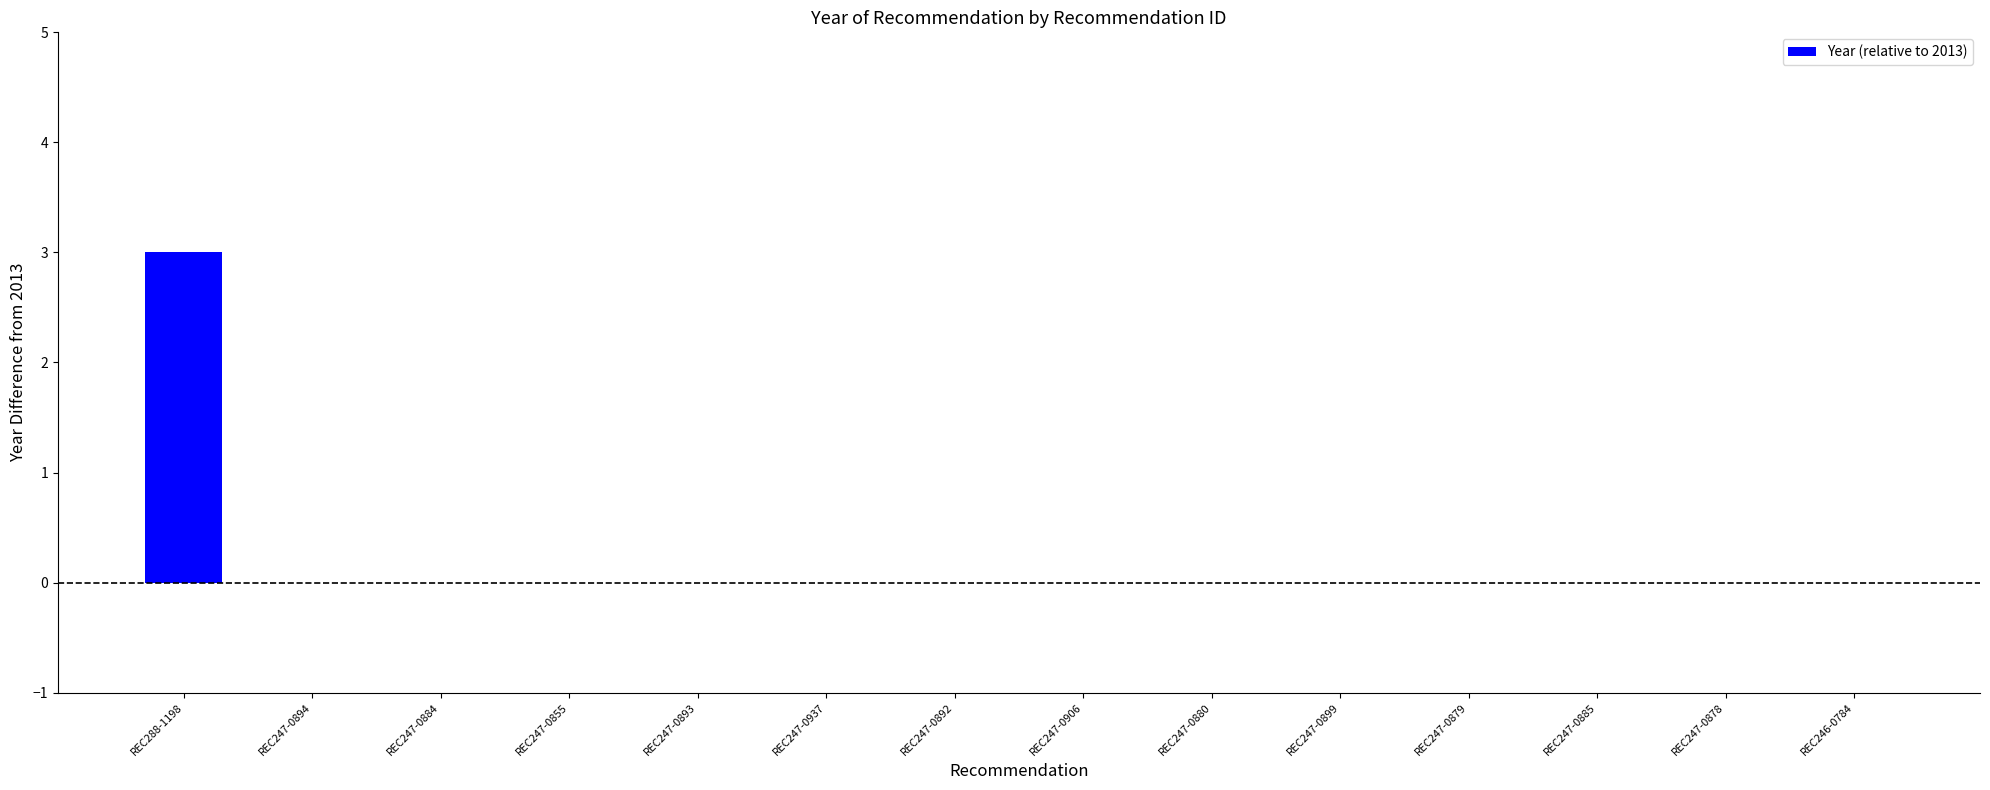

What is the sum of all values?

3